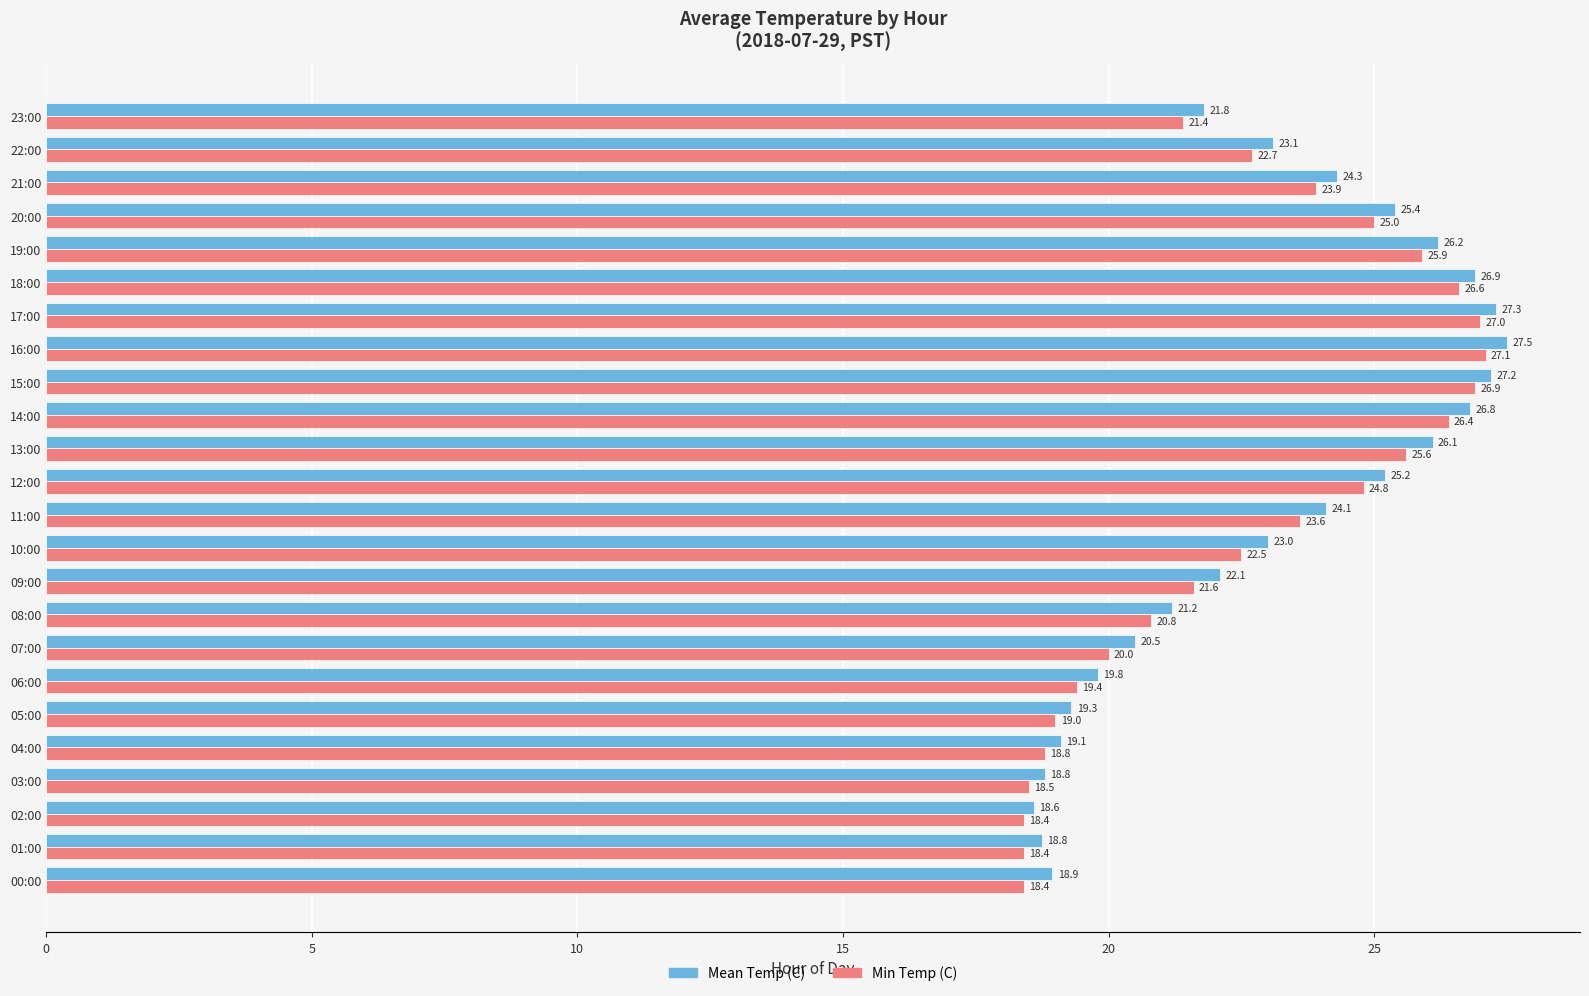

Where is Min Temp (C) nearest to the value 22?

09:00